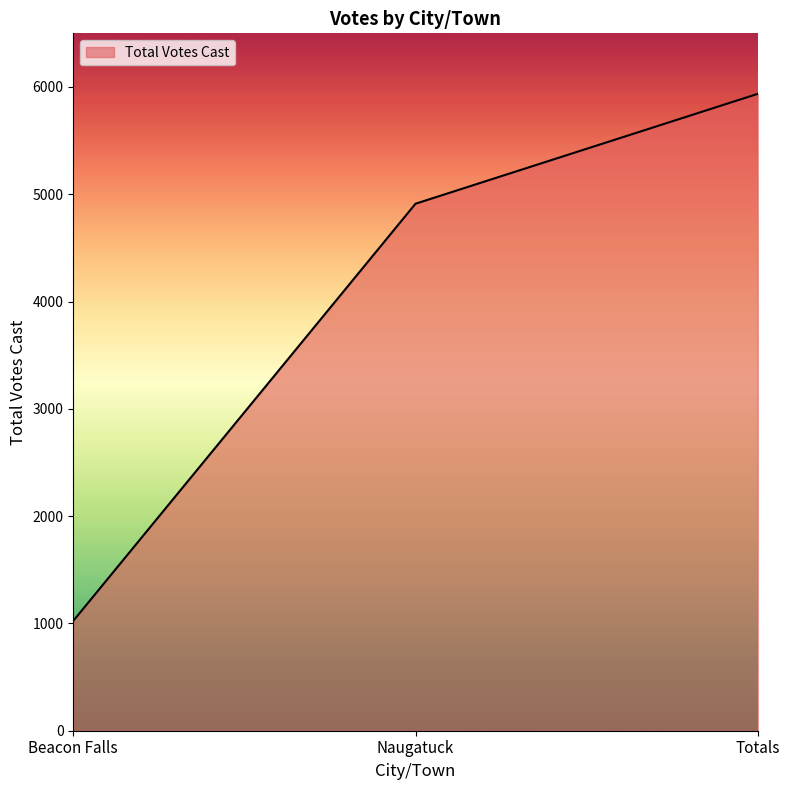

Approximately how many times larger is the value at Beacon Falls compared to Totals?

0.2